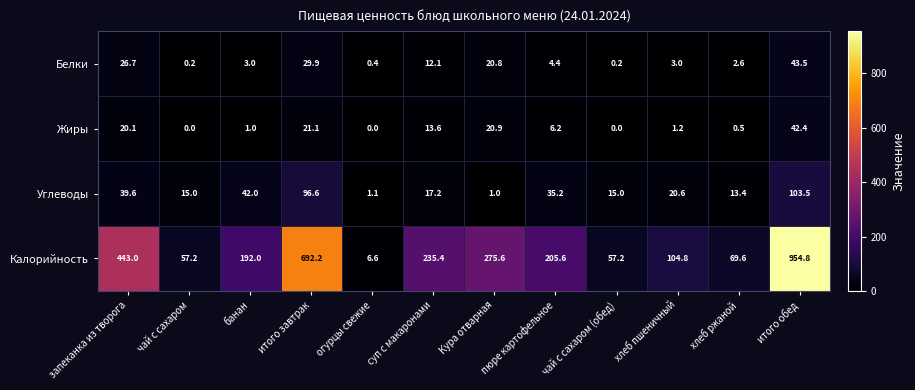

True or false: Углеводы has a value of 47.9 at пюре картофельное.

False